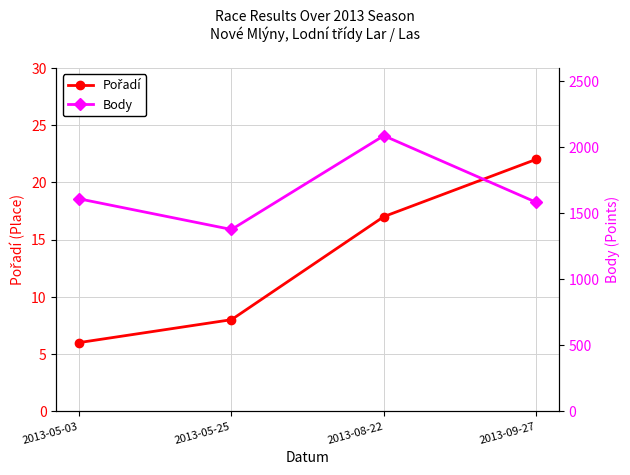

How many values in the Body series are below 1608?

2